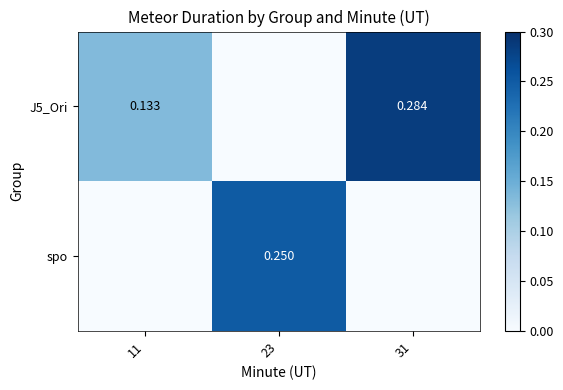

How many positive values does the spo series have?

1